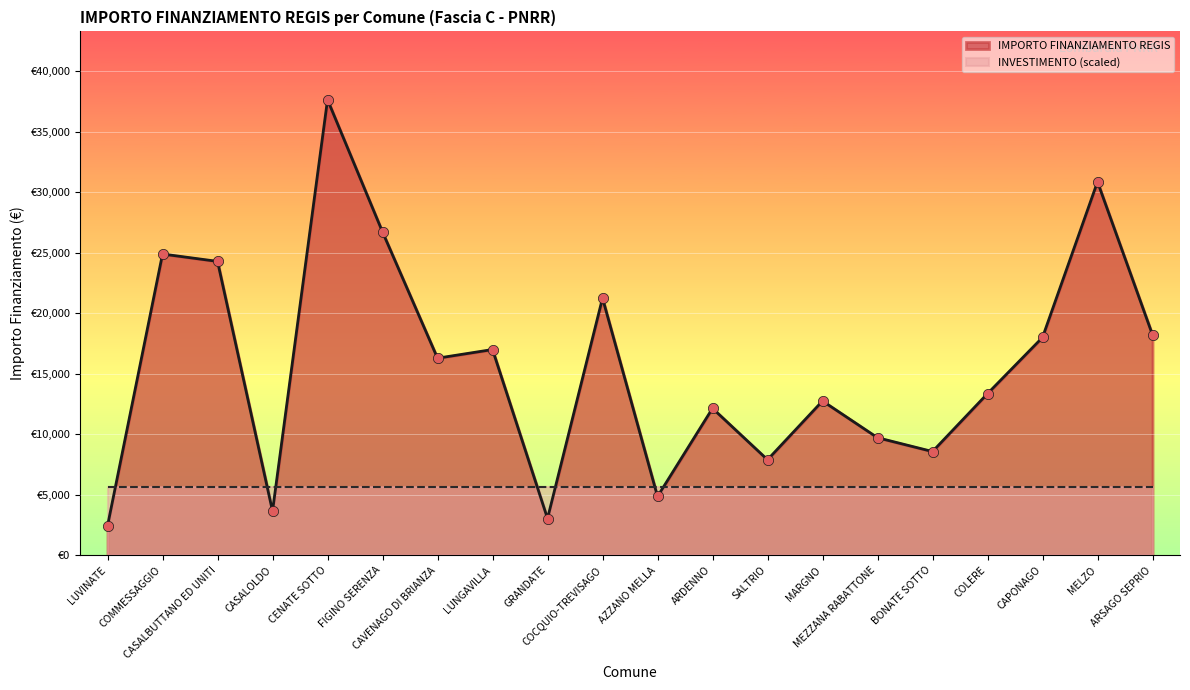

Which has a higher value, COMMESSAGGIO or ARDENNO?

COMMESSAGGIO